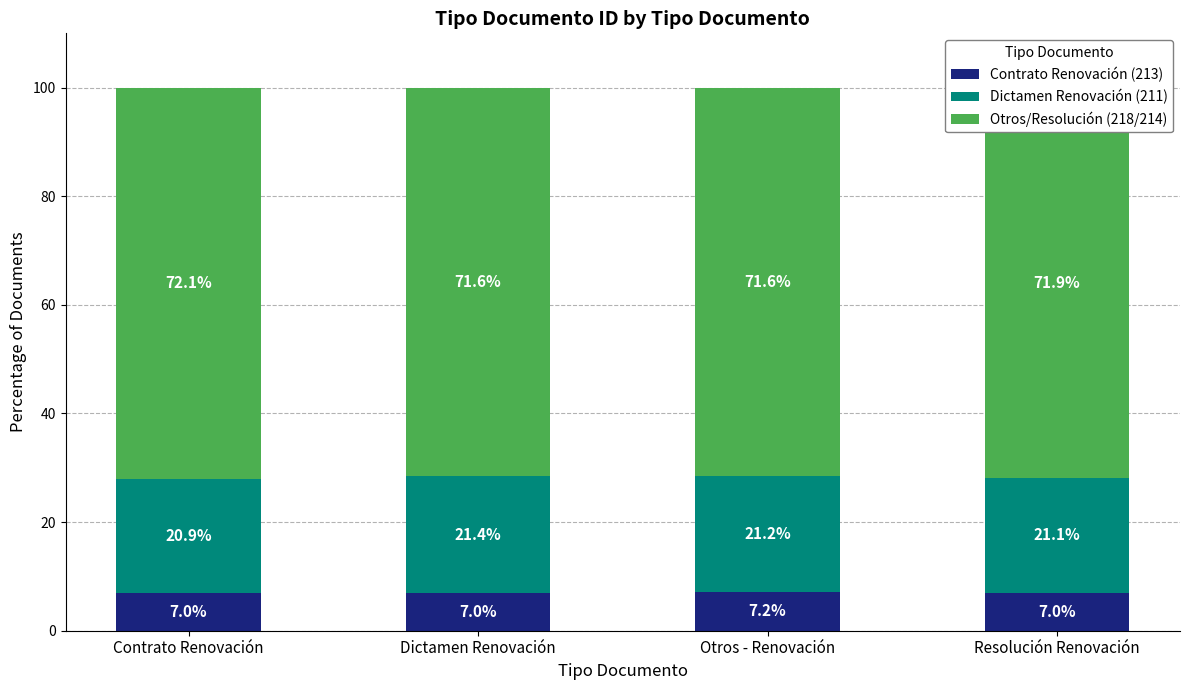

True or false: Contrato Renovación (213) has a value of 7.2 at Otros - Renovación.

True